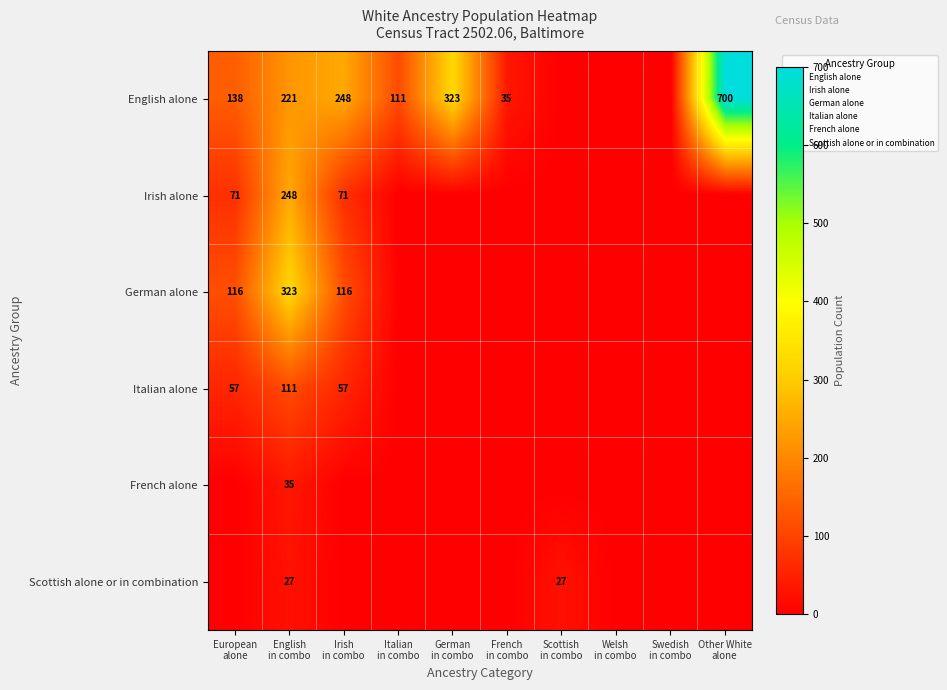

At which label does English alone first exceed 138?

English in combo